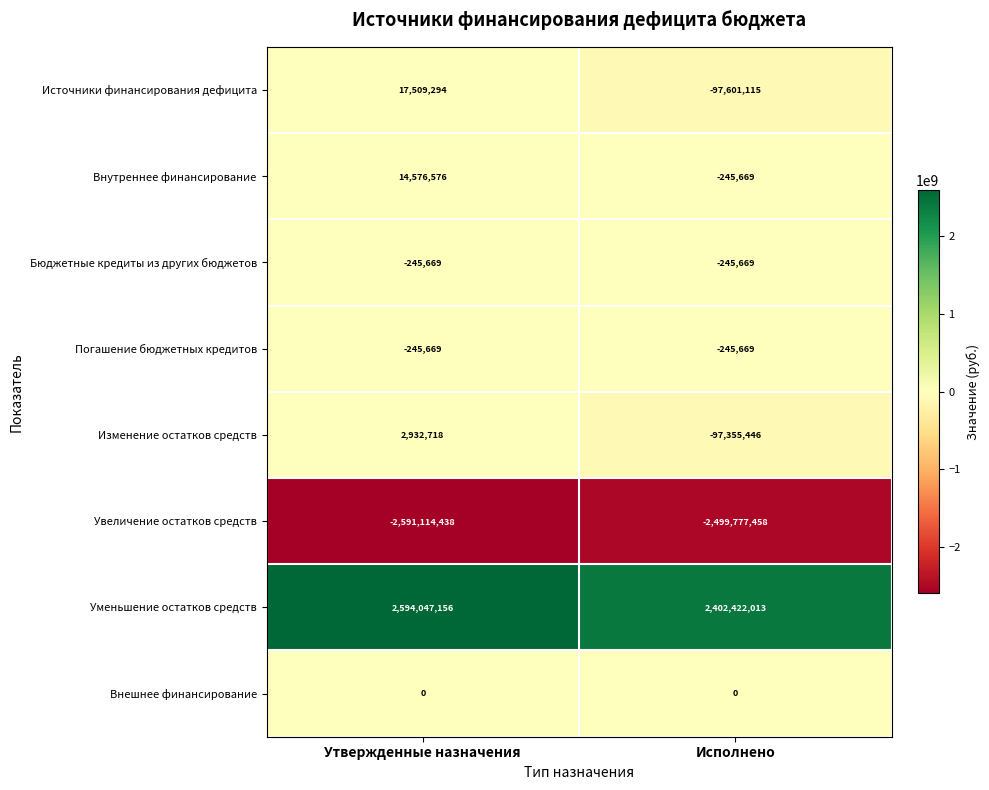

Between Утвержденные назначения and Исполнено, which series saw the biggest shift?

Уменьшение остатков средств